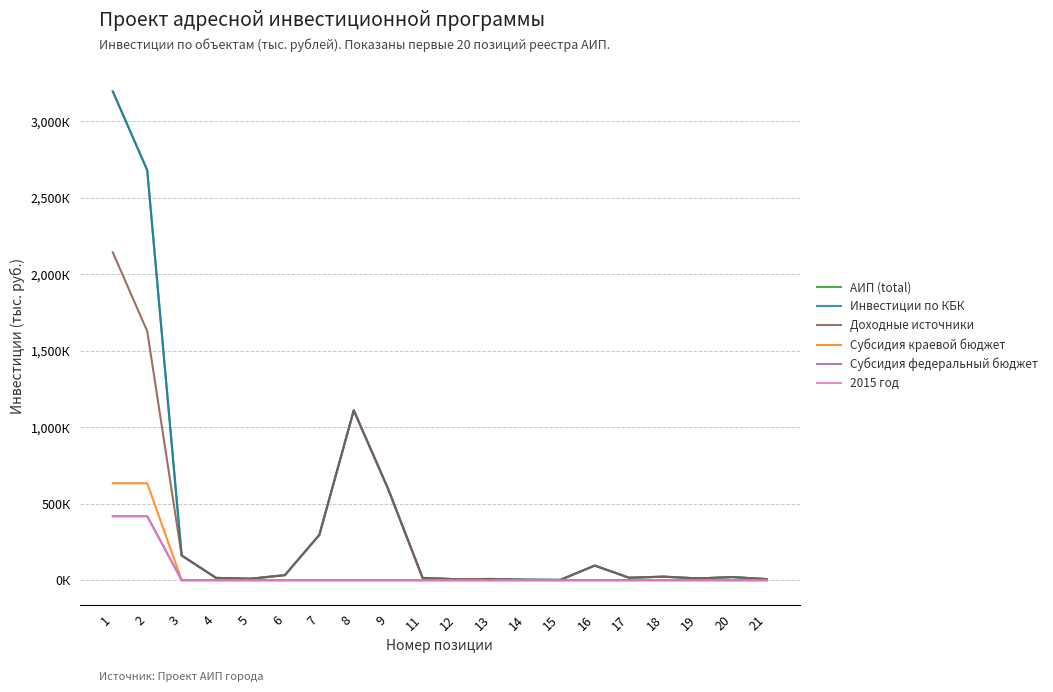

Is this an area chart (filled region under the line)?

No